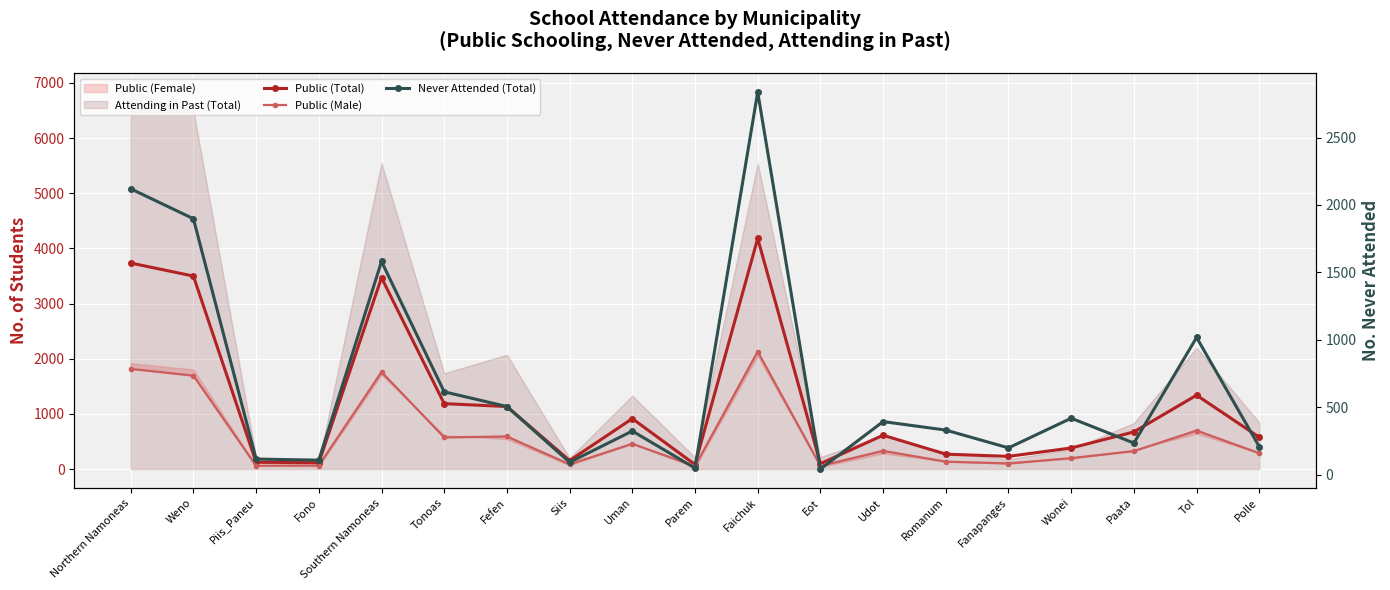

Which series has the largest total across all categories?

Public (Total)